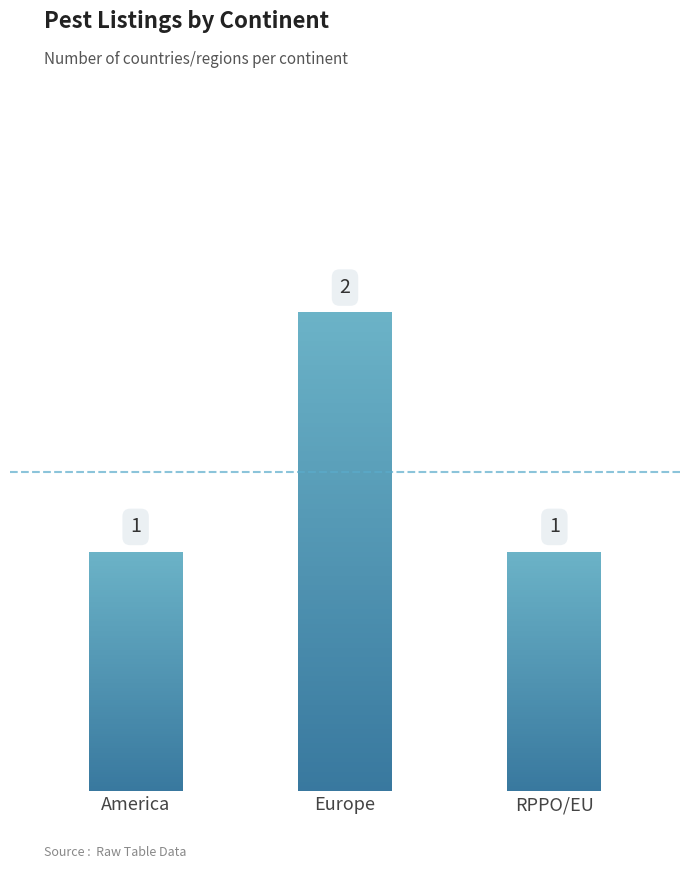

What is the change in value from America to Europe (GB)?

+1